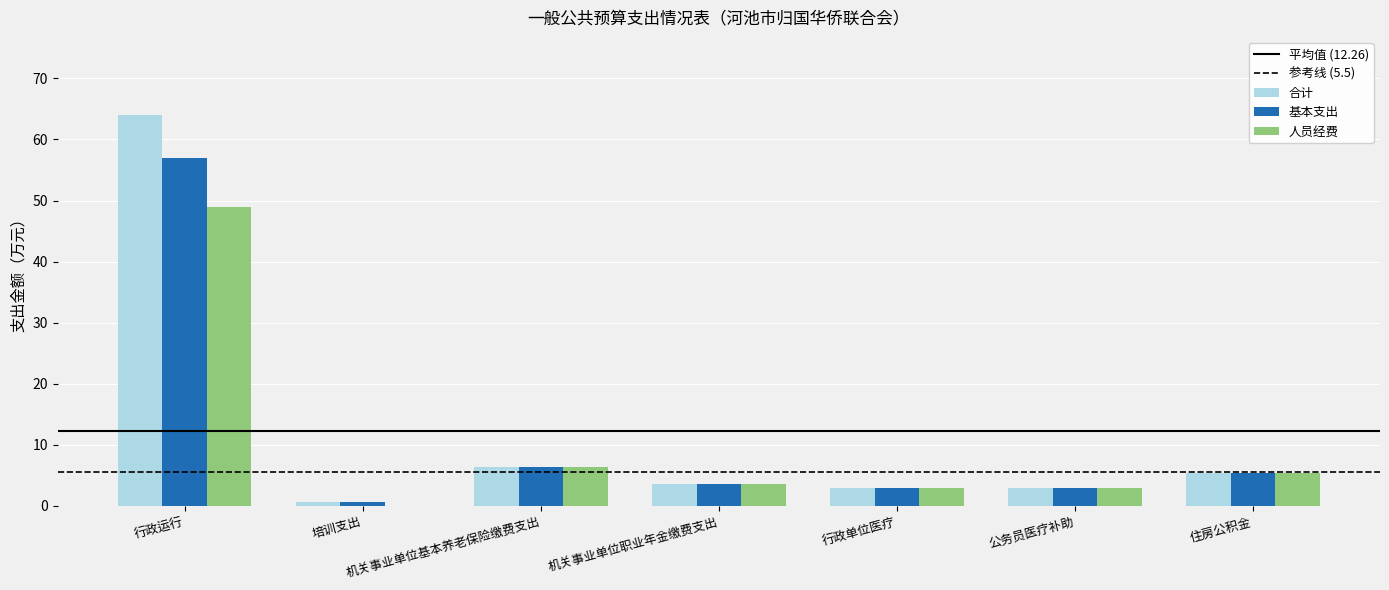

What is the difference between the 基本支出 values at 机关事业单位职业年金缴费支出 and 行政运行?

53.4